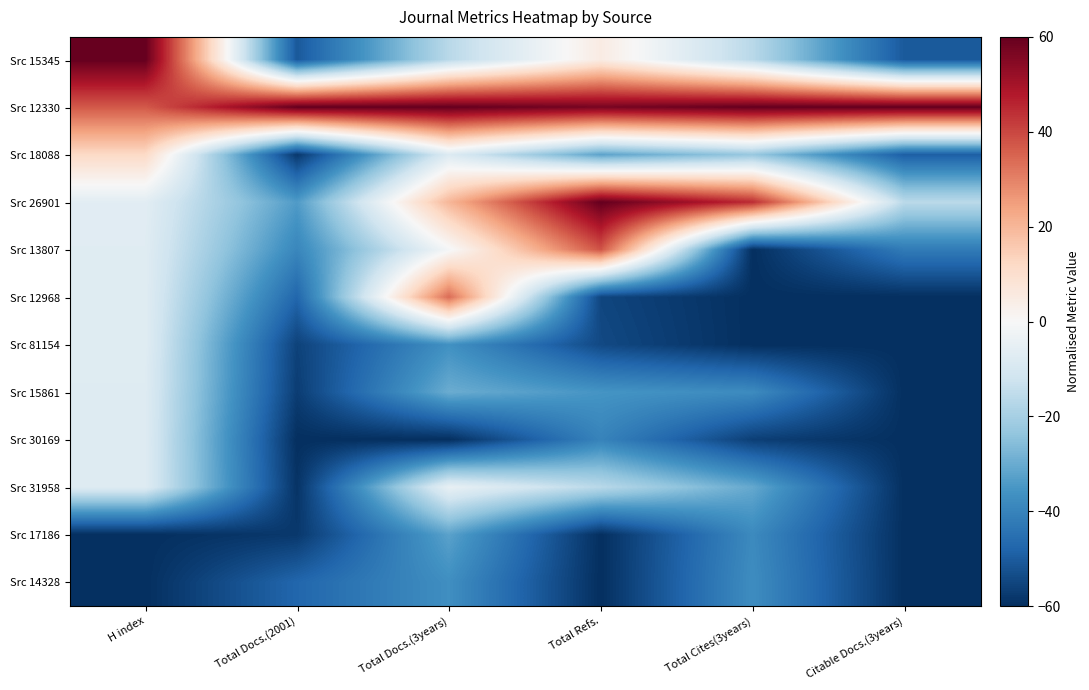

At Total Cites(3years), list the series in order from smallest to largest.

Src 13807, Src 12968, Src 81154, Src 30169, Src 17186, Src 15861, Src 14328, Src 31958, Src 18088, Src 15345, Src 26901, Src 12330